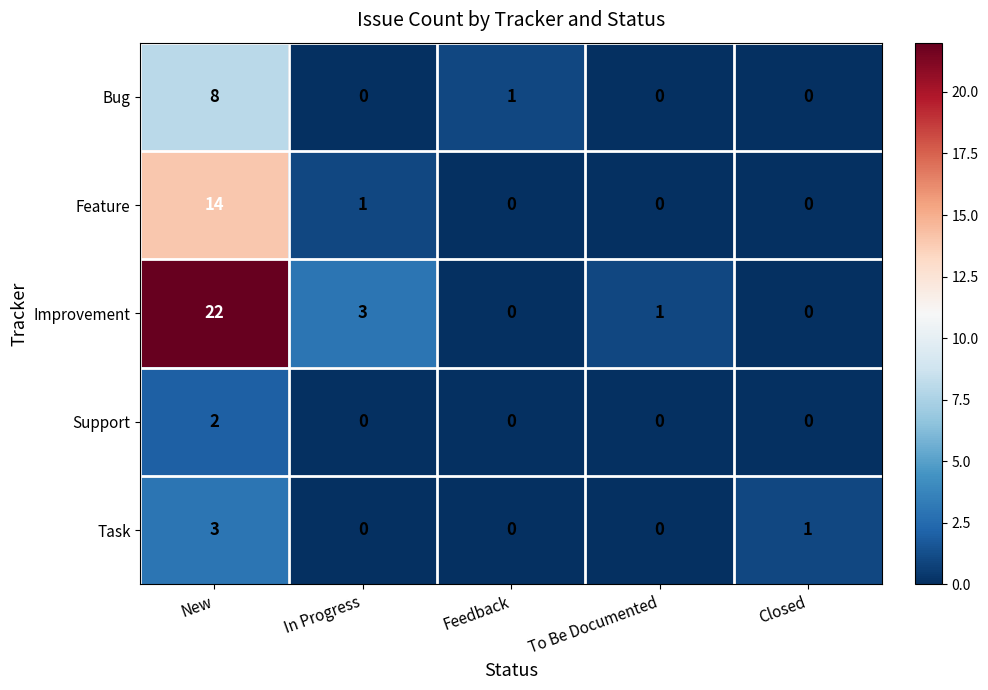

Reading left to right, transcribe all the data shown in this chart.

Bug: 8	0	1	0	0
Feature: 14	1	0	0	0
Improvement: 22	3	0	1	0
Support: 2	0	0	0	0
Task: 3	0	0	0	1